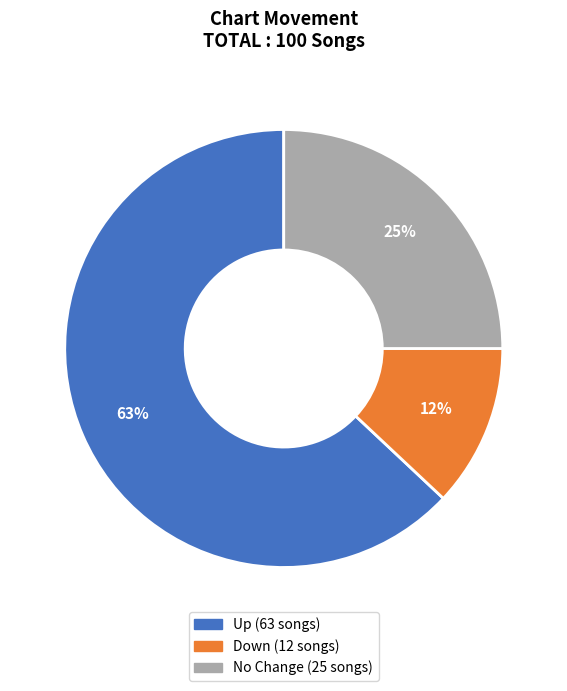

To the nearest percent, what is the average slice percentage?

33%